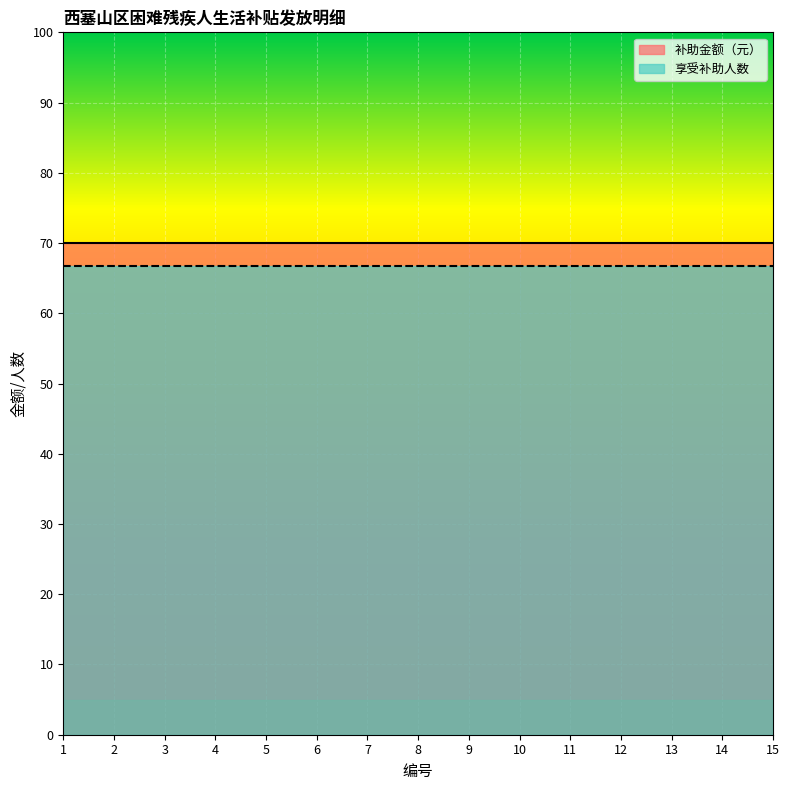

At 15, list the series in order from largest to smallest.

补助金额（元）, 享受补助人数